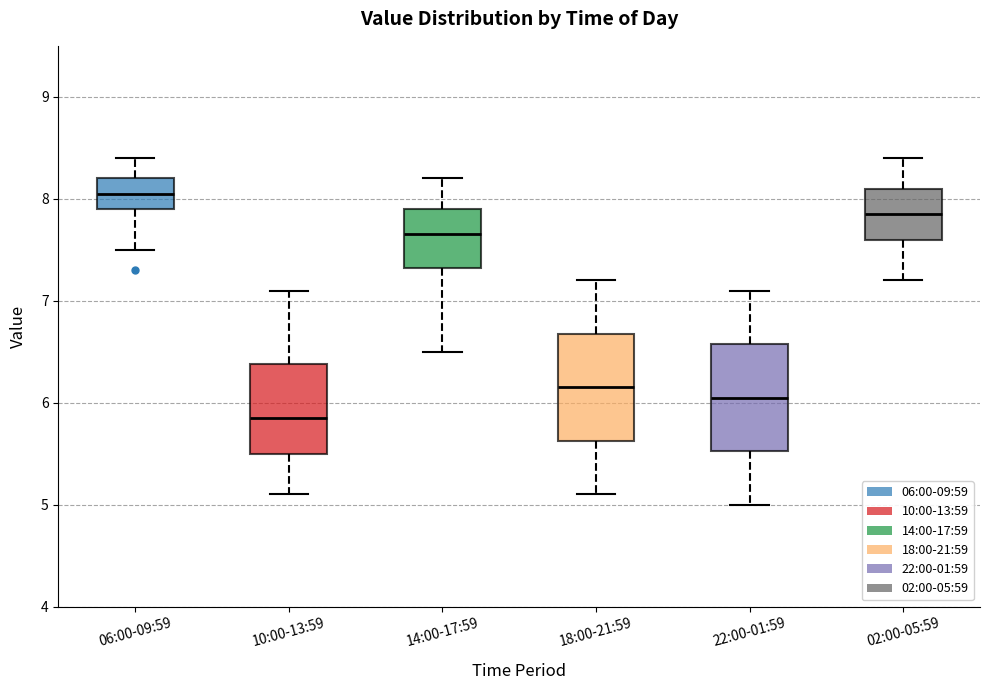

Reading left to right, transcribe this box plot: for each box, give where its median line is, the range the box spans, and where its two whiskers end, as read against the y-axis. The values are not printed on the chart, so give them approximately, as read against the axis.

06:00-09:59: median 8.1, box 7.9 to 8.2, whiskers 7.5 to 8.4
10:00-13:59: median 5.9, box 5.5 to 6.4, whiskers 5.1 to 7.1
14:00-17:59: median 7.7, box 7.3 to 7.9, whiskers 6.5 to 8.2
18:00-21:59: median 6.2, box 5.6 to 6.7, whiskers 5.1 to 7.2
22:00-01:59: median 6.1, box 5.5 to 6.6, whiskers 5.0 to 7.1
02:00-05:59: median 7.9, box 7.6 to 8.1, whiskers 7.2 to 8.4